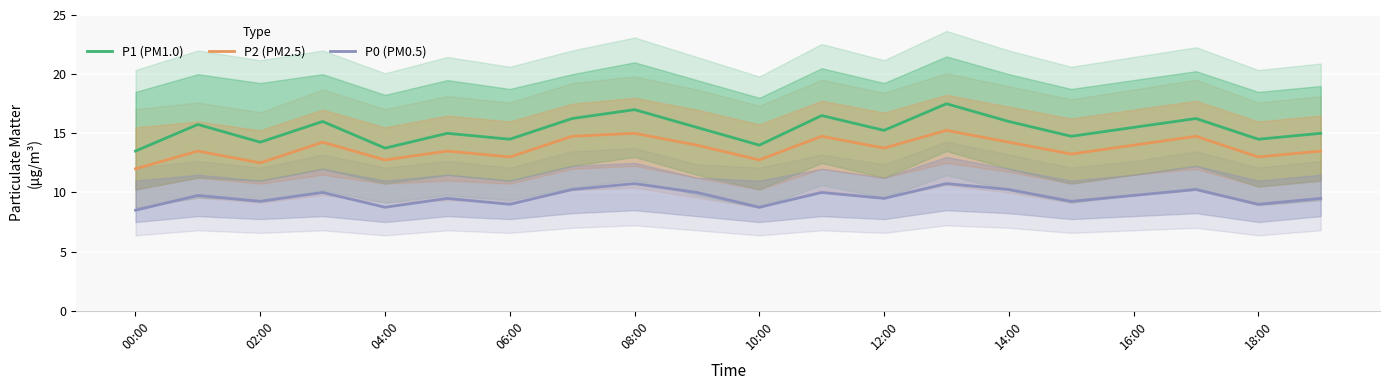

The value of P2 (PM2.5) at 16:00 is 24.7. True or false?

False